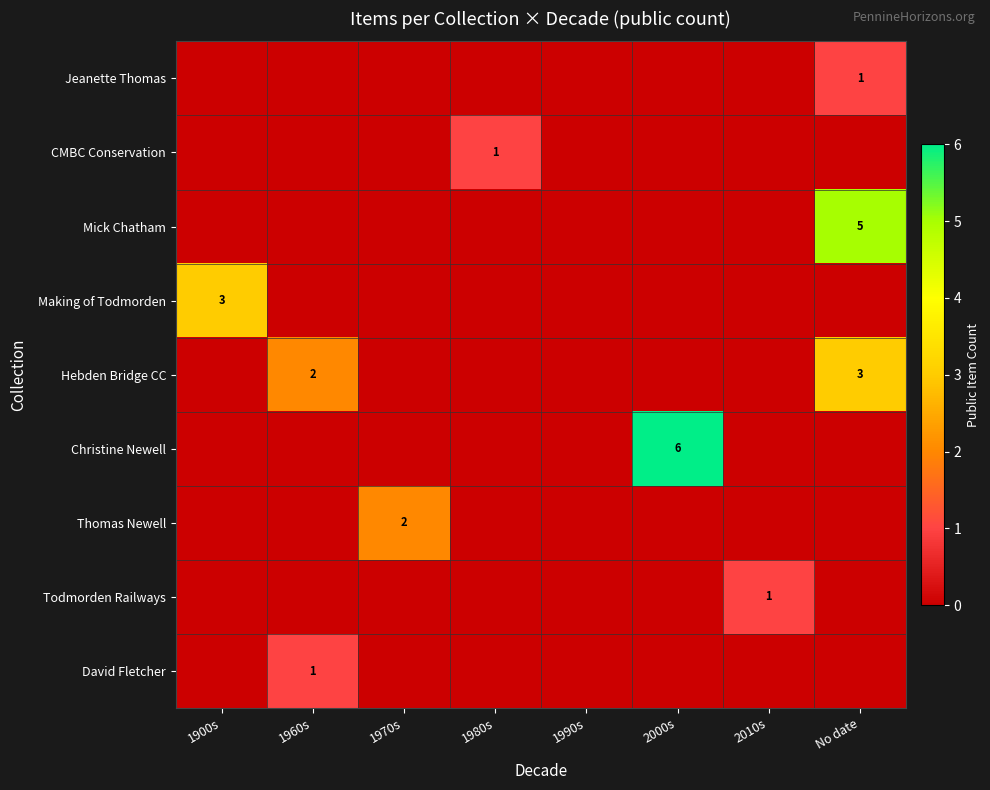

What is the spread (max minus min) of values at 2010s?

1